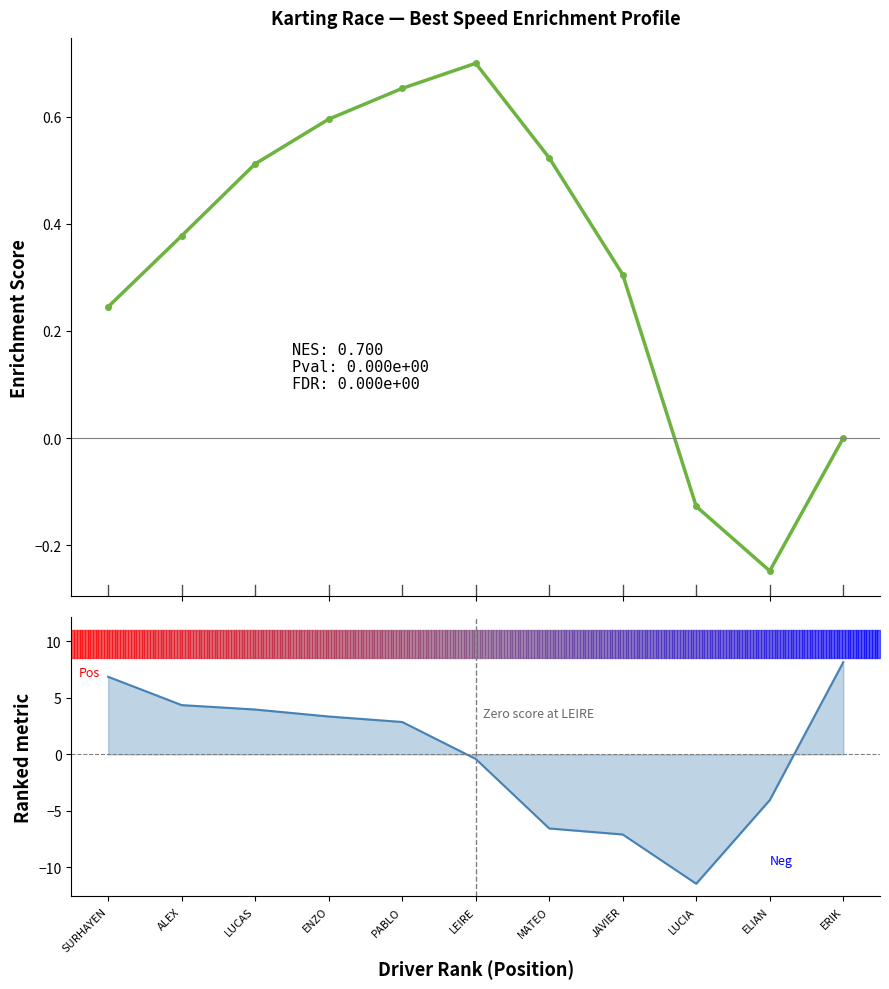

What is the label of the 11th point from the left?

ERIK